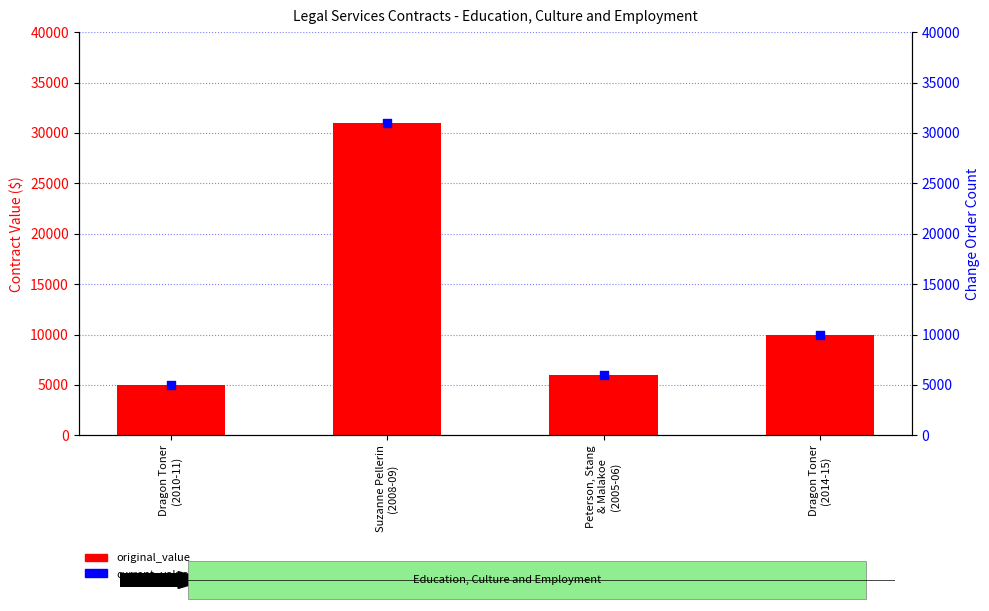

What is the total value across all series at Peterson, Stang
& Malakoe
(2005-06)?

12000